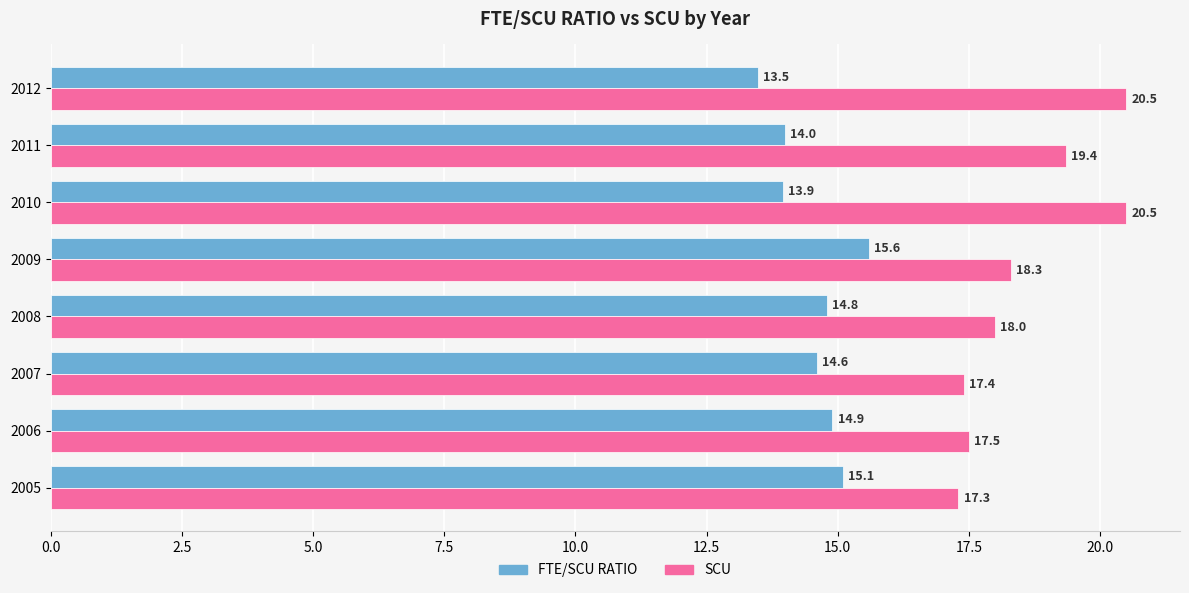

What is the sum of all FTE/SCU RATIO values?

116.4